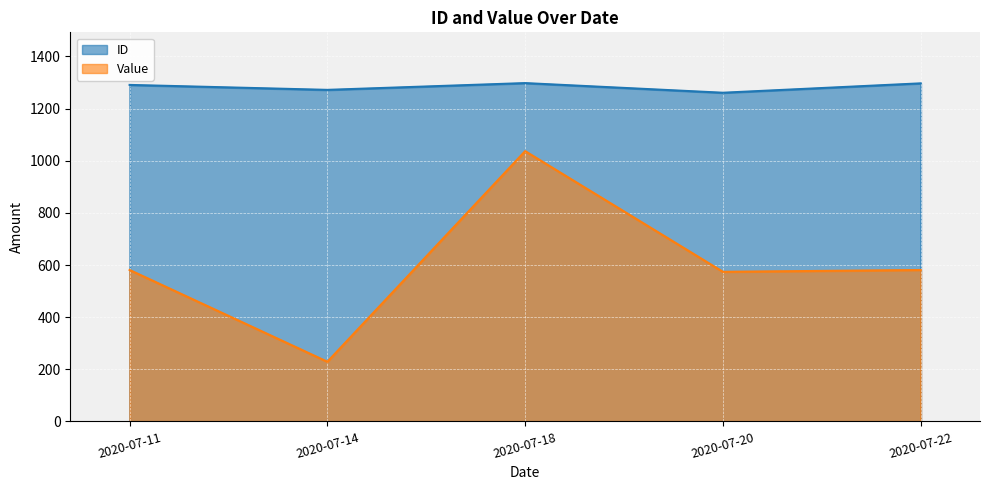

What is the sum of the ID values at 2020-07-11 and 2020-07-14?

2563